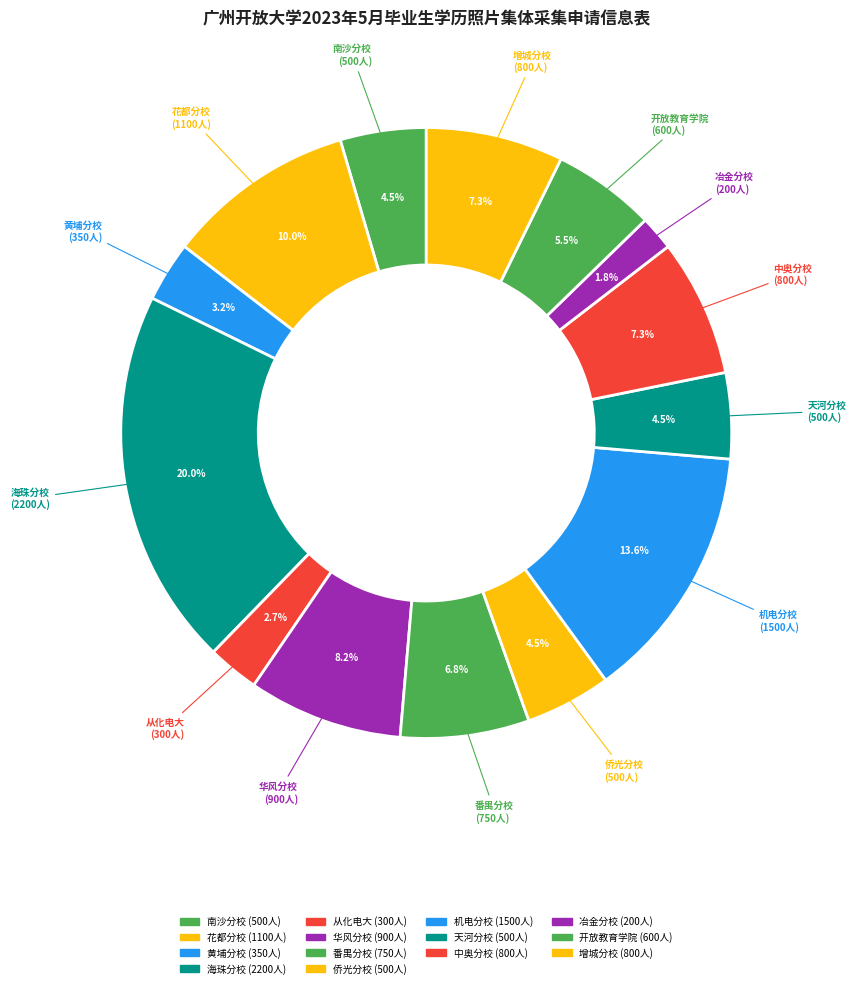

What percentage is the 番禺分校 slice, to the nearest percent?

7%